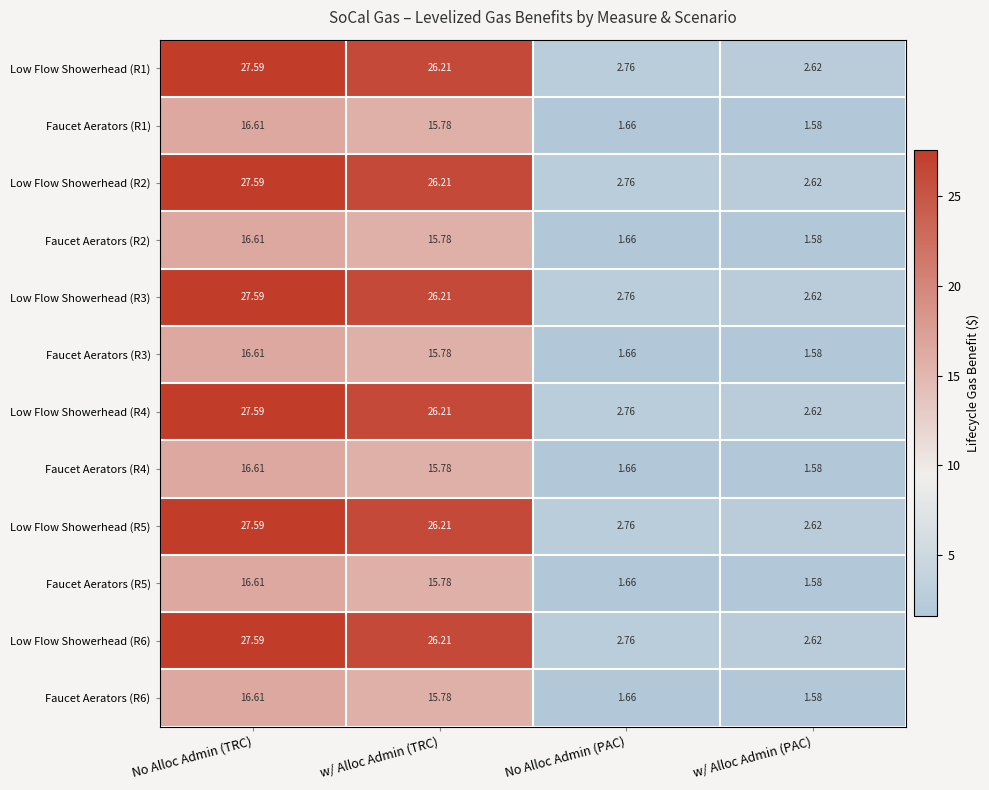

What is the total value across all series at No Alloc Admin (TRC)?

265.2